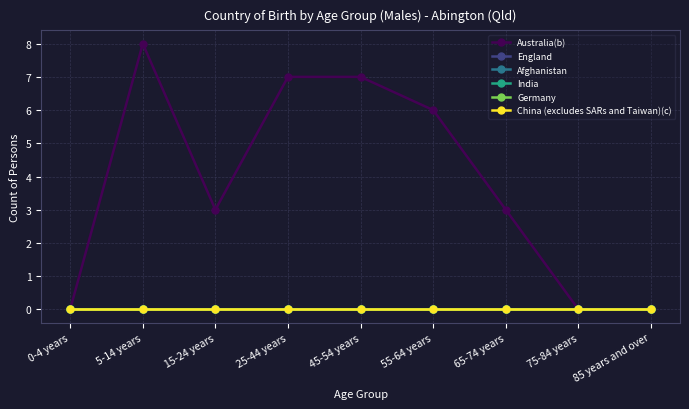

At how many categories does at least one series exceed 6?

3